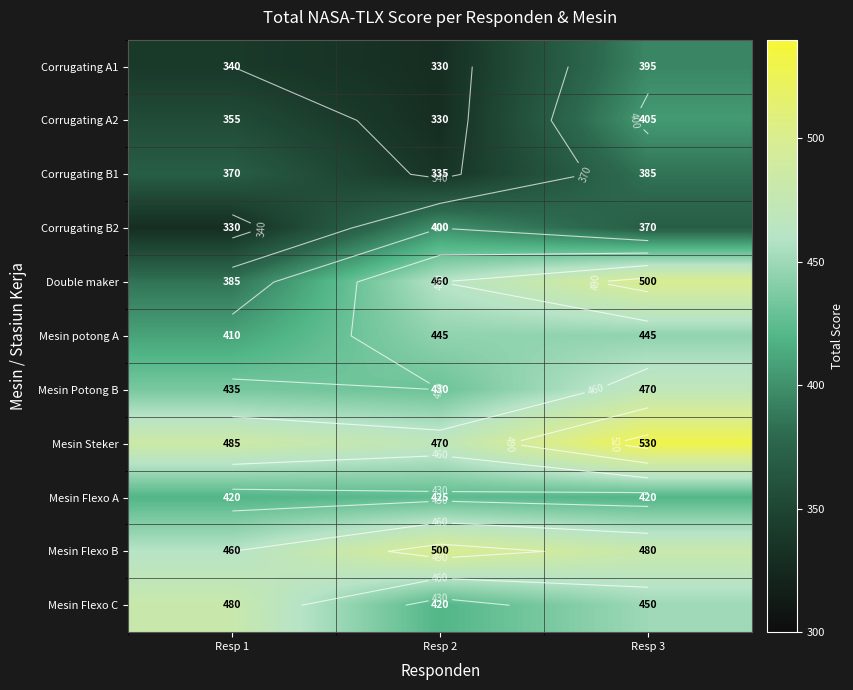

What is the maximum value for Mesin Flexo C?

480